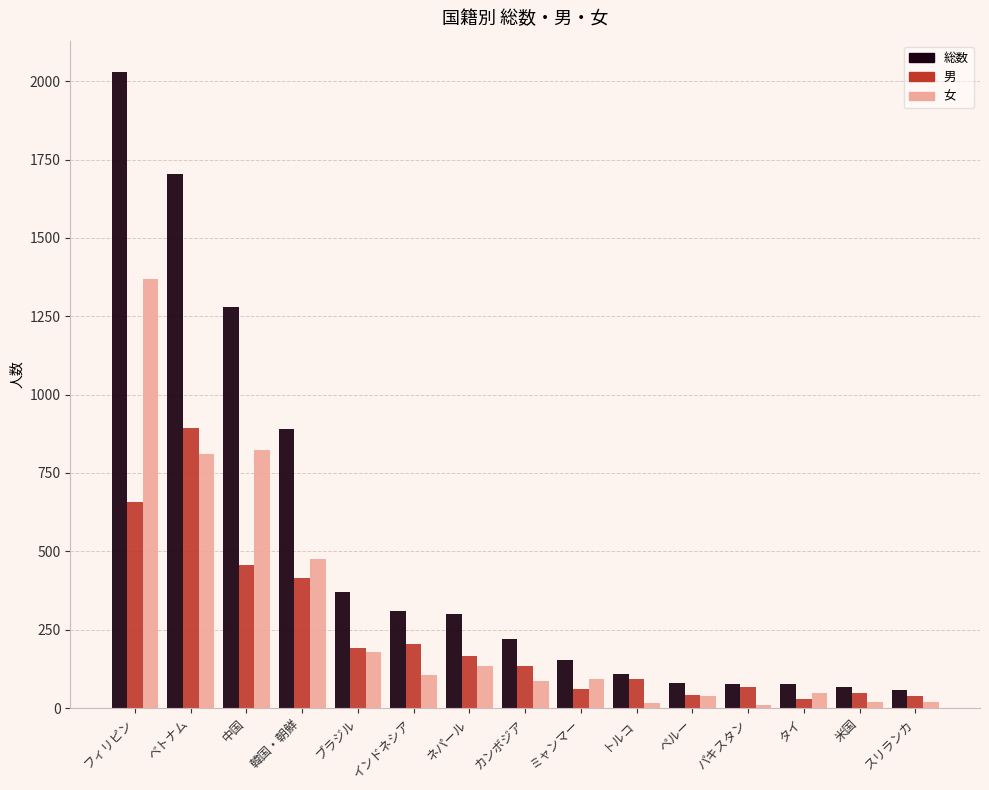

Is it true that 男 equals 894 at ベトナム?

True